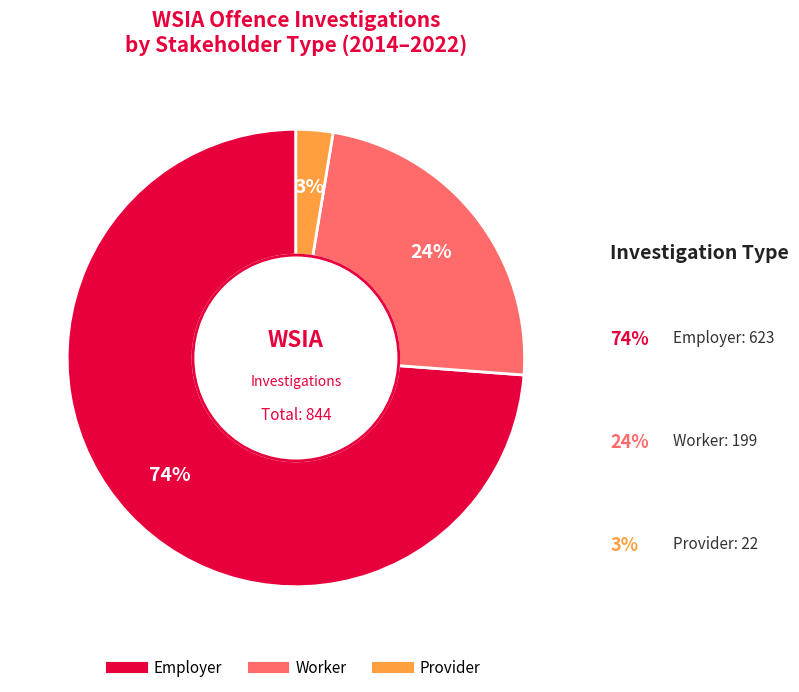

Which slice is the smallest?

Provider